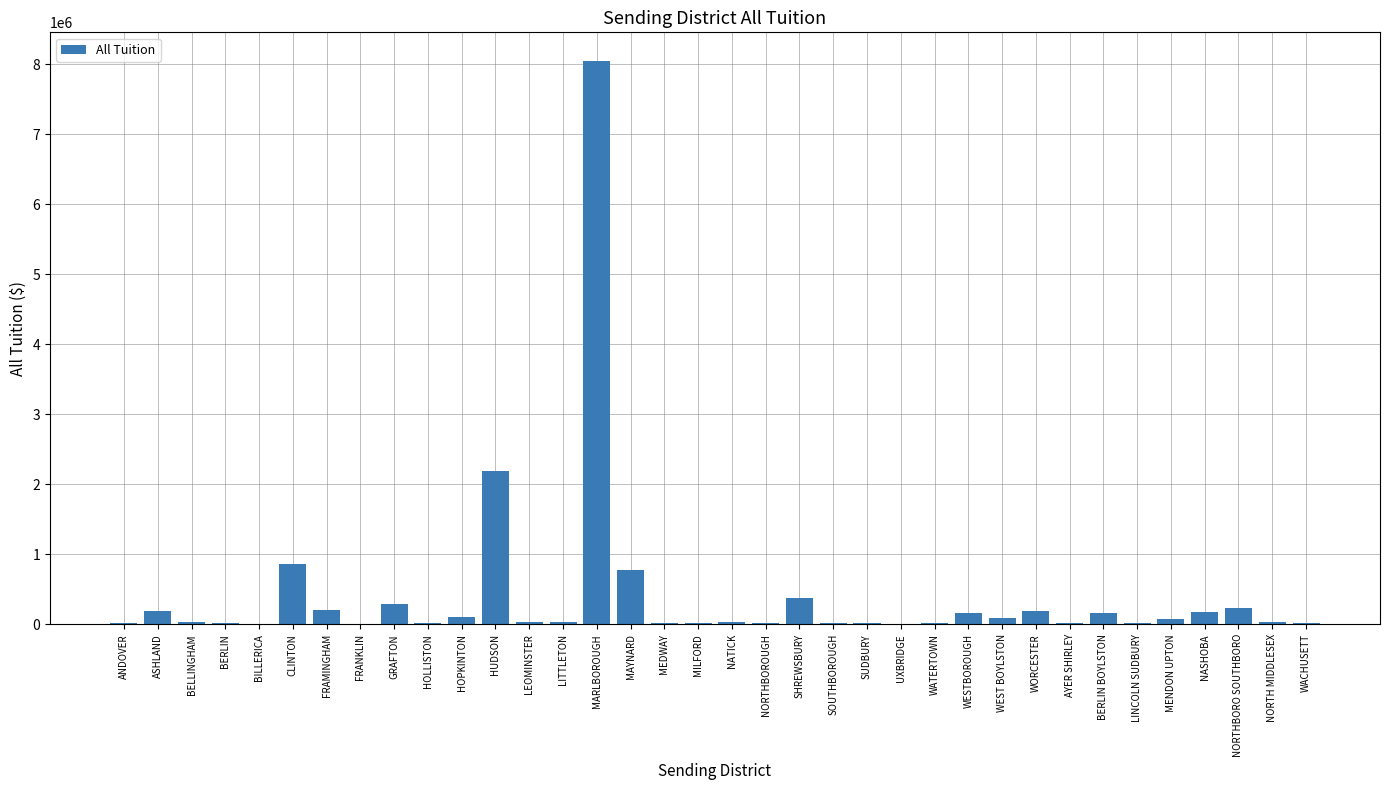

Which label corresponds to the largest value in the chart?

MARLBOROUGH